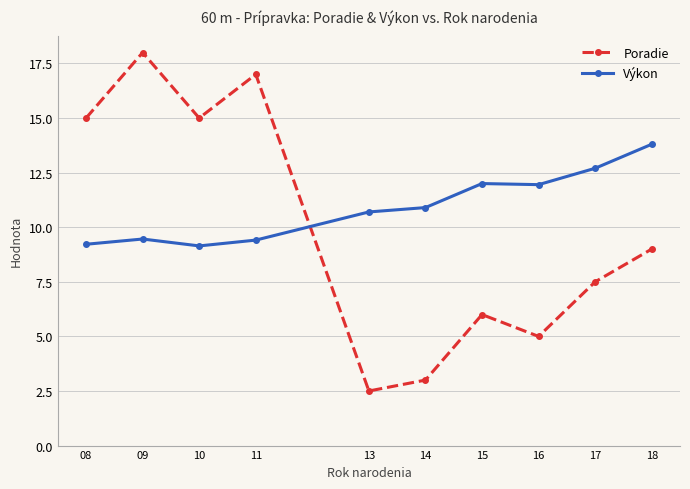

What is the maximum value shown in the chart?

18.0